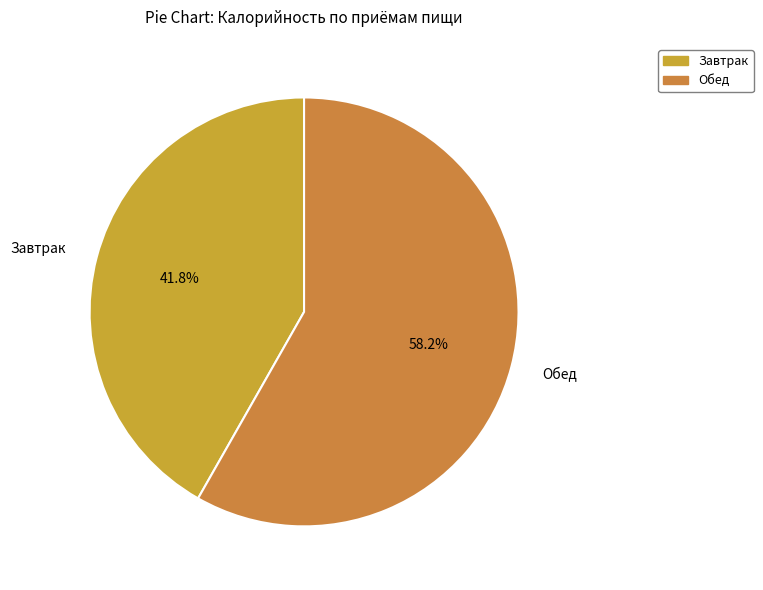

Which slice is the largest?

Обед